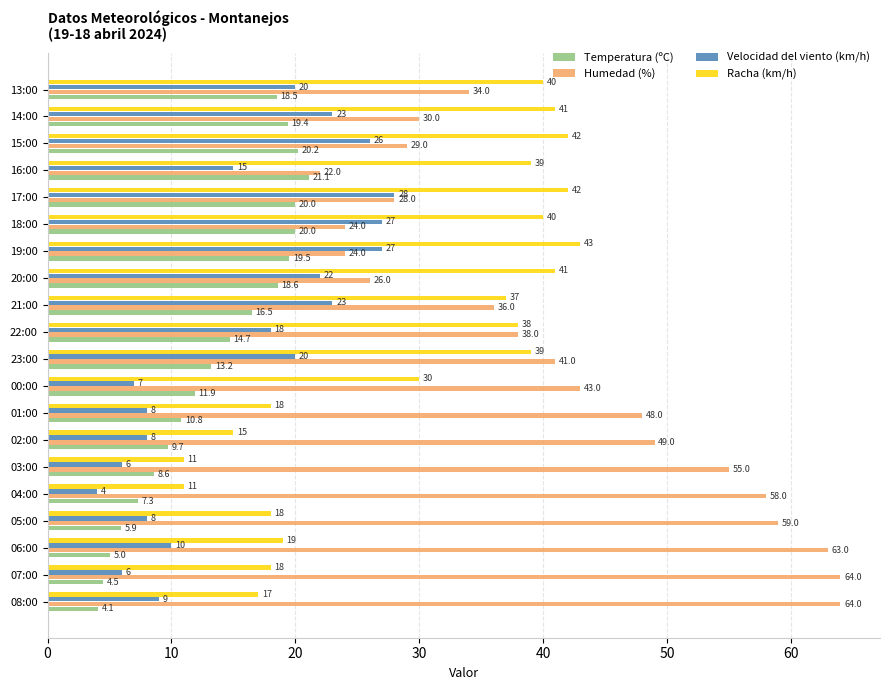

At 06:00, list the series in order from largest to smallest.

Humedad (%), Racha (km/h), Velocidad del viento (km/h), Temperatura (ºC)